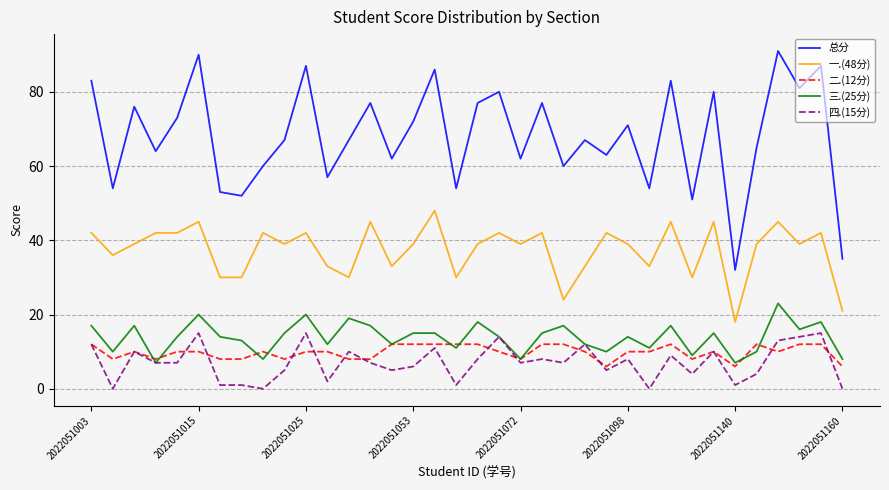

Which series has the largest total across all categories?

总分